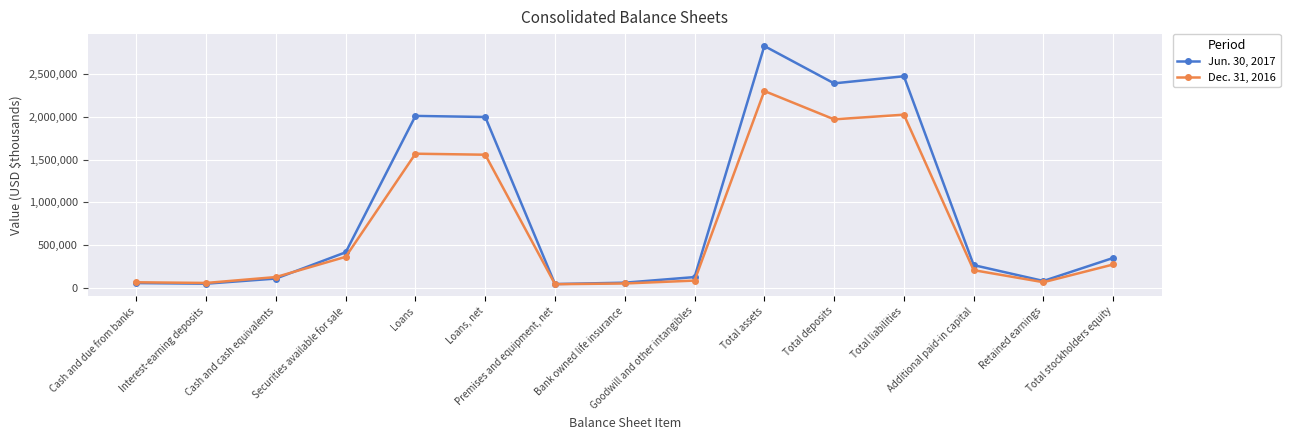

What is the difference between the second highest and minimum values in the Jun. 30, 2017 series?

2425560